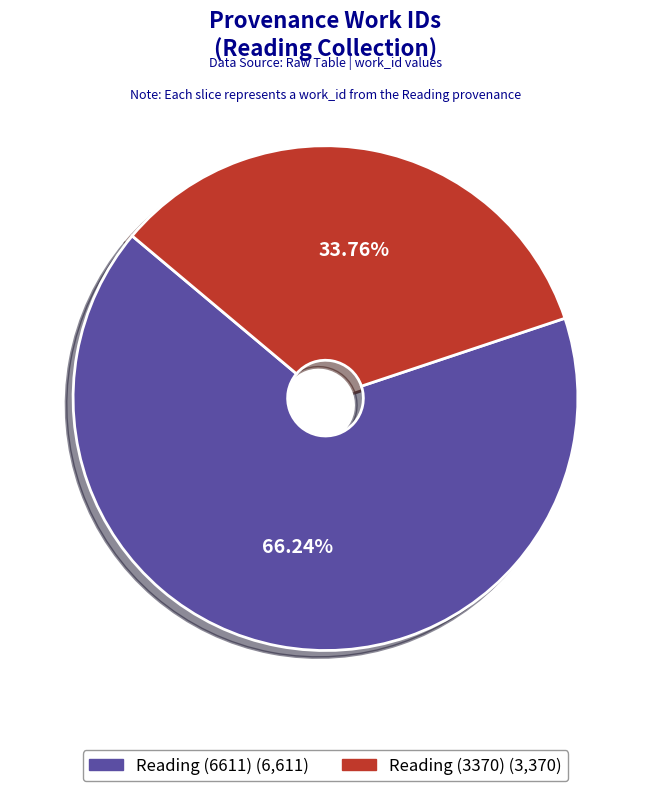

Which has a higher value, Reading (6611) or Reading (3370)?

Reading (6611)